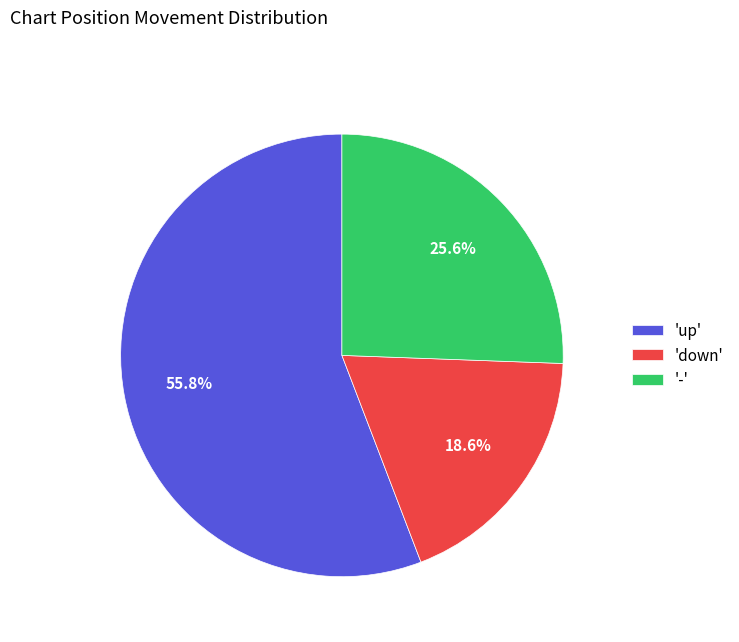

How many segments does this pie chart have?

3